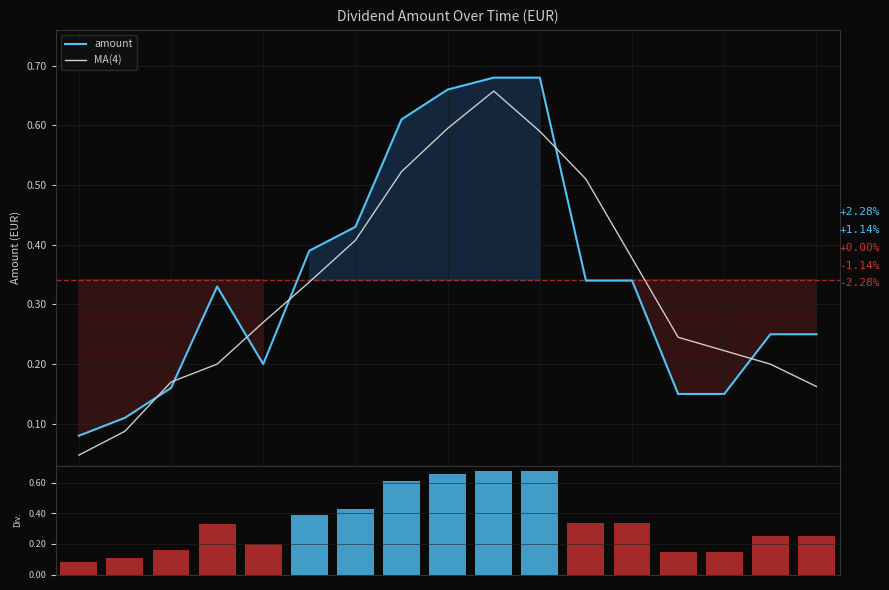

Between 2014-07 and 9, which is larger?

9